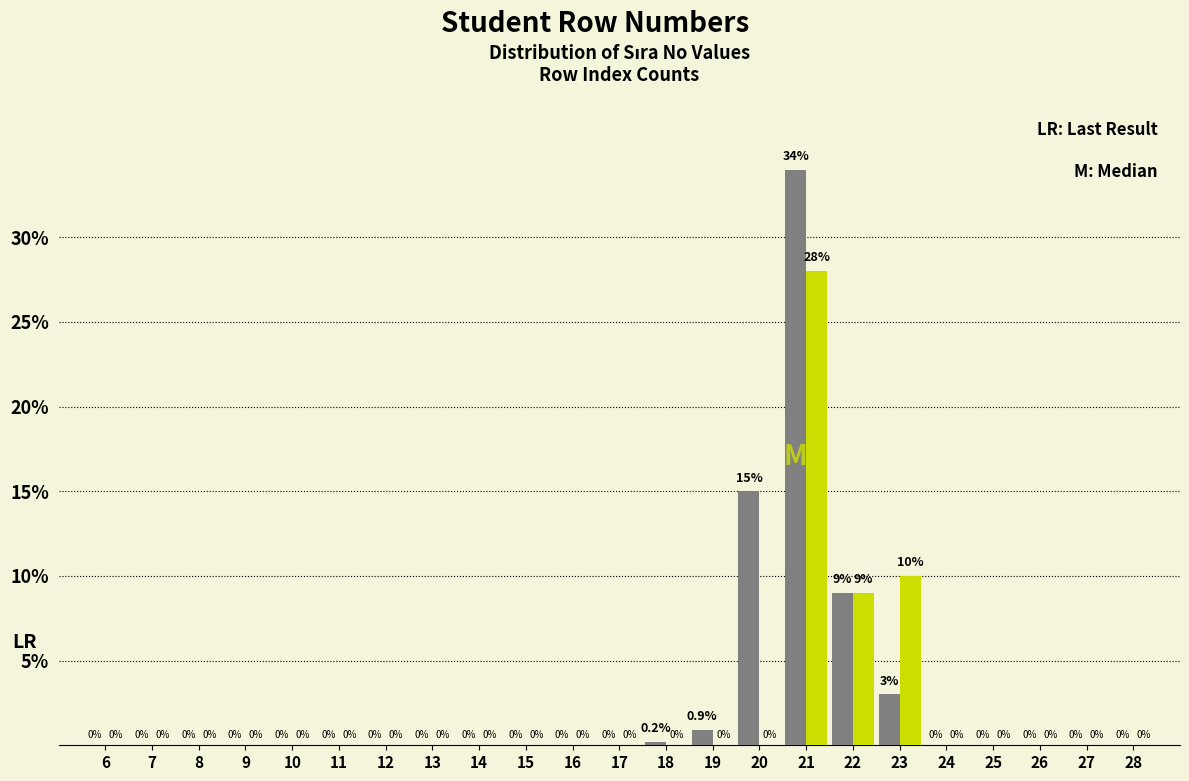

At which category is the sum across all series the highest?

21